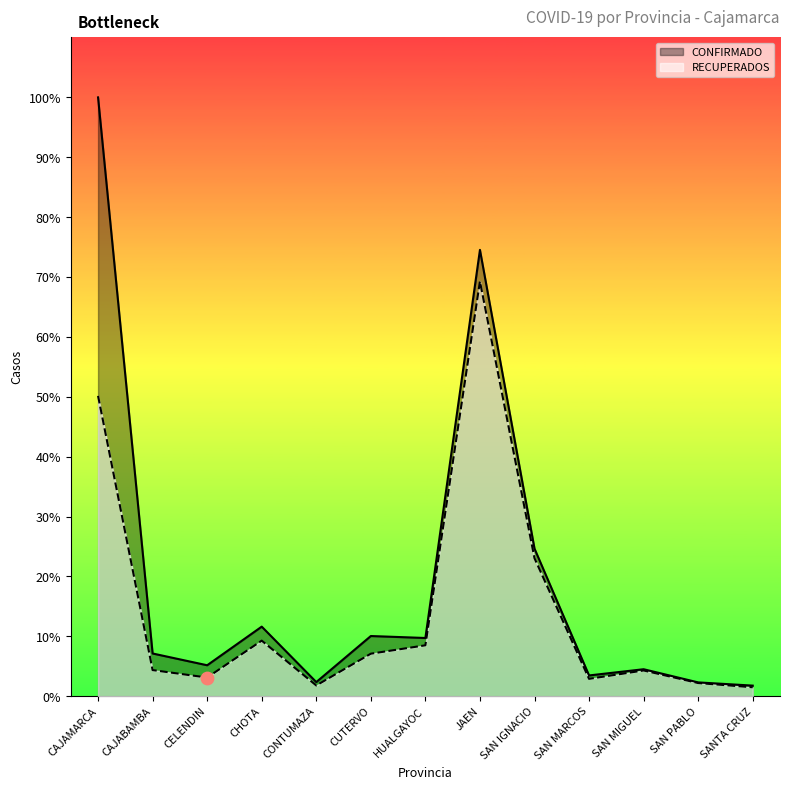

Which series has the widest spread of Y values?

CONFIRMADO